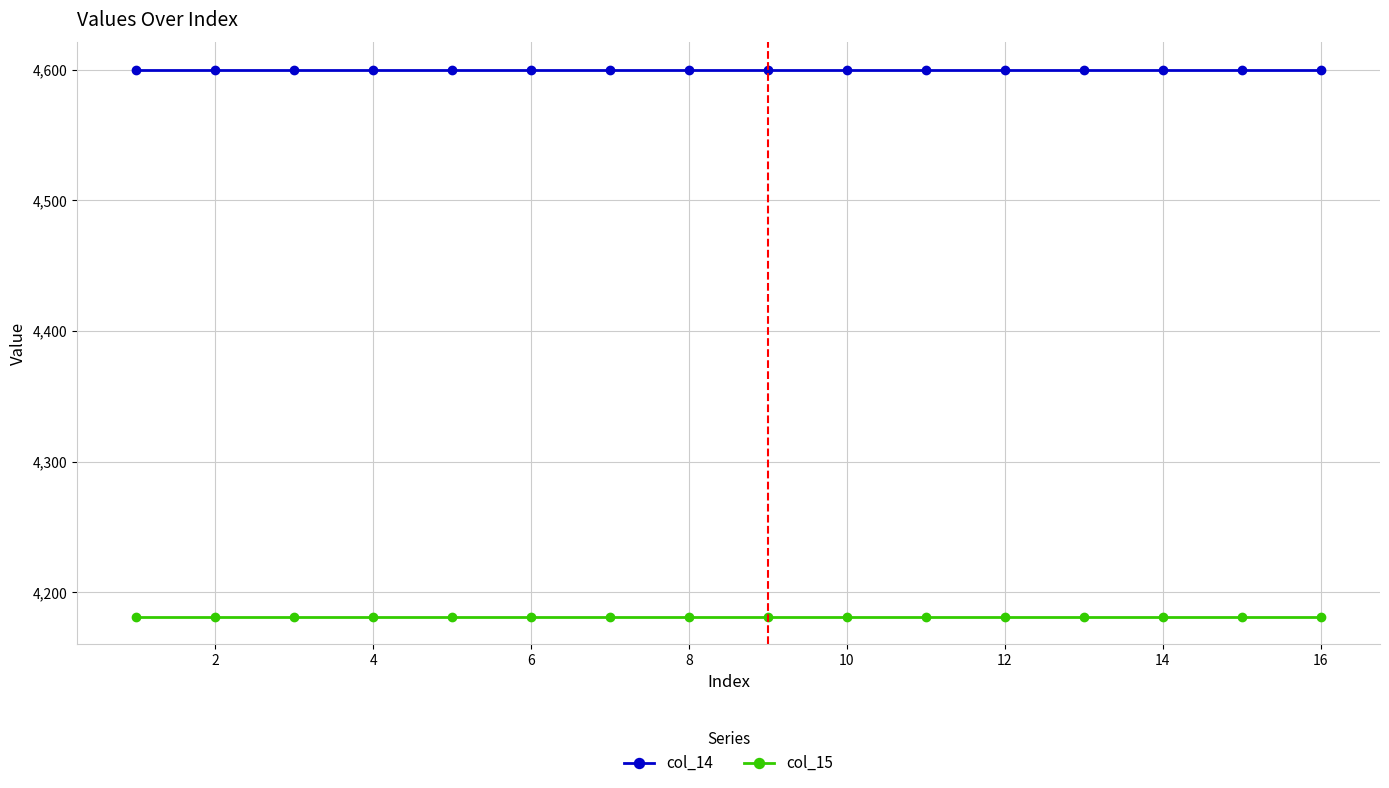

How many distinct data groups are displayed?

2